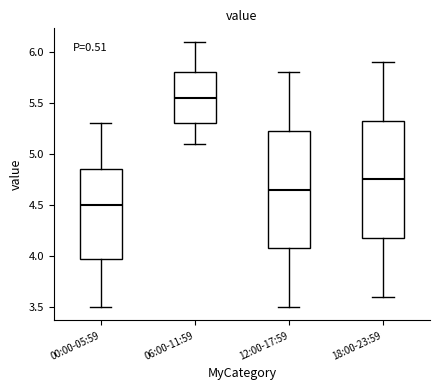

Reading left to right, read every box against the y-axis: the position of its median line, the range the box covers, and the ends of its whiskers. The values are not printed on the chart, so give them approximately, as read against the axis.

00:00-05:59: median 4.50, box 4.00 to 4.85, whiskers 3.50 to 5.30
06:00-11:59: median 5.55, box 5.30 to 5.80, whiskers 5.10 to 6.10
12:00-17:59: median 4.65, box 4.10 to 5.25, whiskers 3.50 to 5.80
18:00-23:59: median 4.75, box 4.20 to 5.35, whiskers 3.60 to 5.90